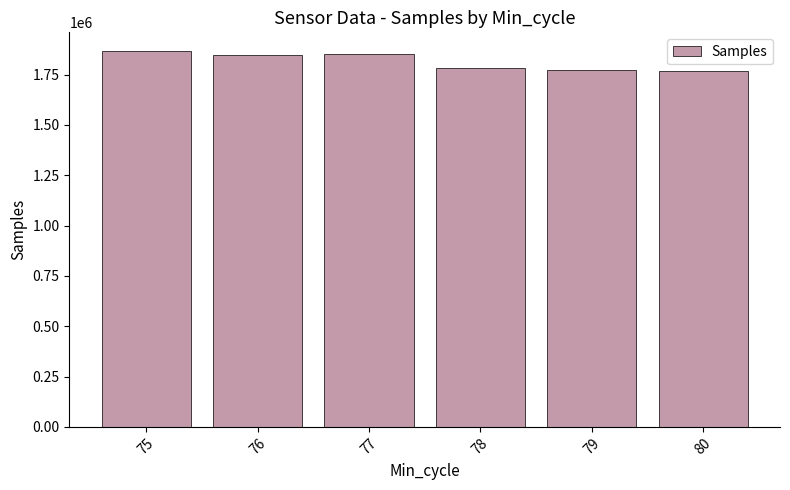

Are the bars grouped side by side (vs. stacked)?

No